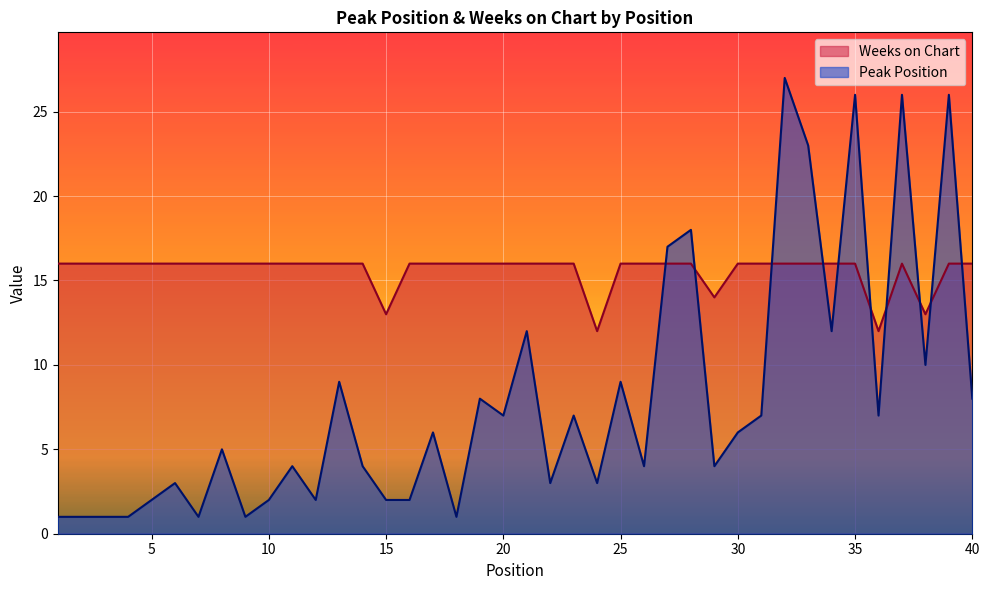

True or false: Peak Position and Weeks on Chart intersect in this chart.

True